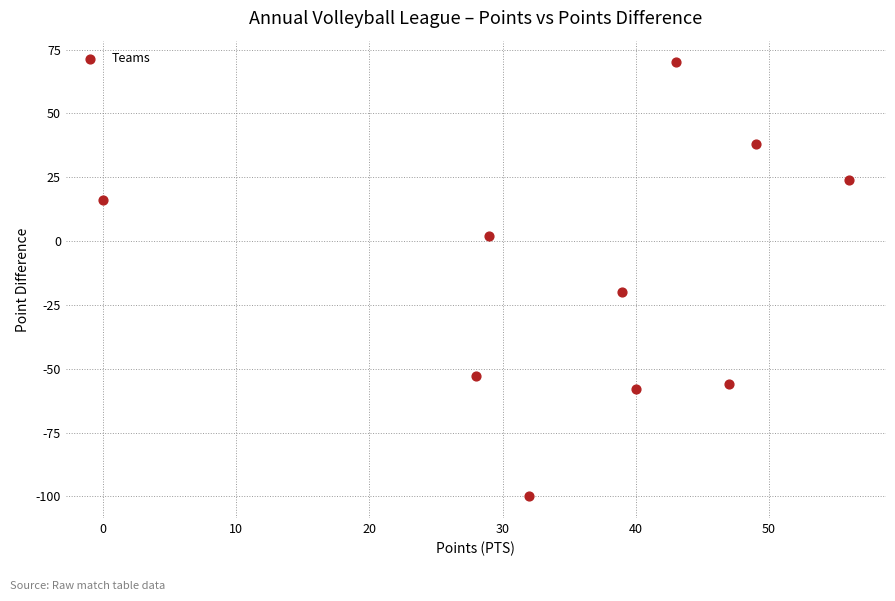

What is the range of Y values (max minus min)?

170